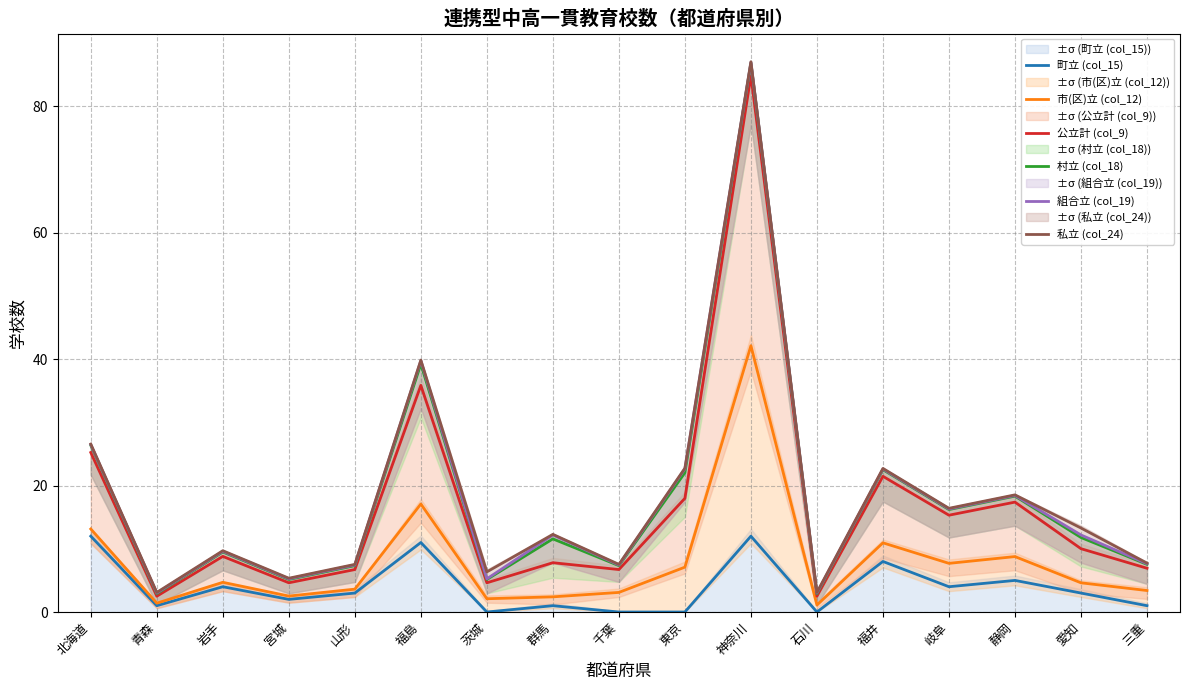

At which category does 市(区)立 (col_12) reach its first local peak?

岩手